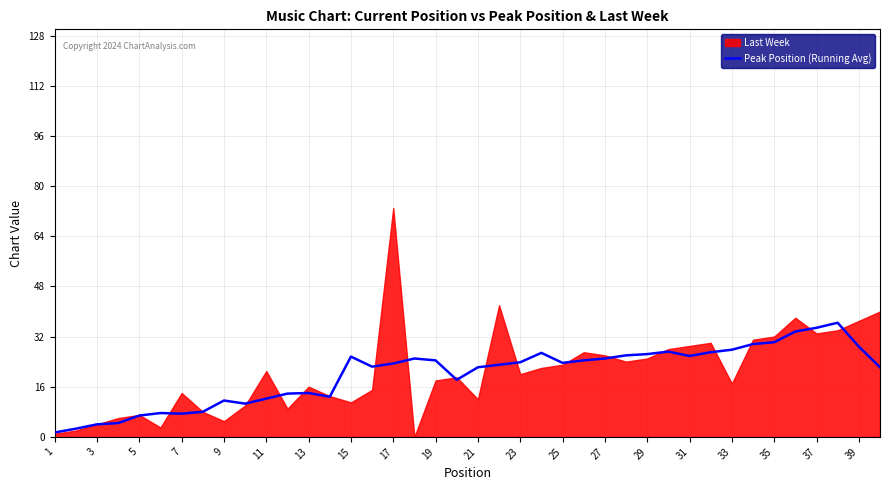

The Peak Position (Running Avg) series shows 24.4 at 19. True or false?

True